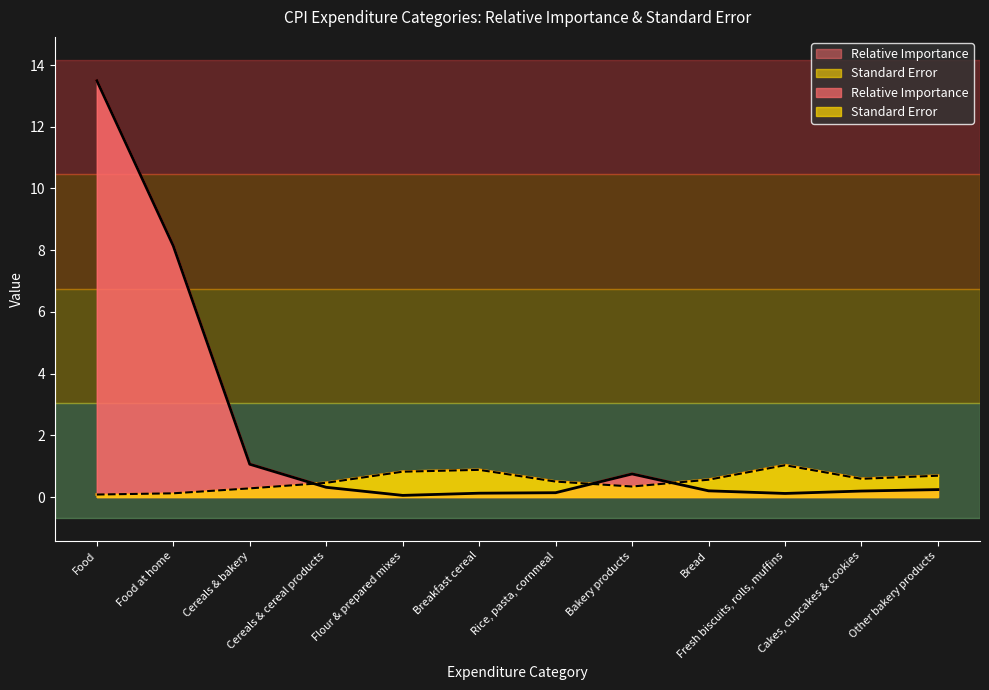

What is the label of the 4th point from the right?

Bread